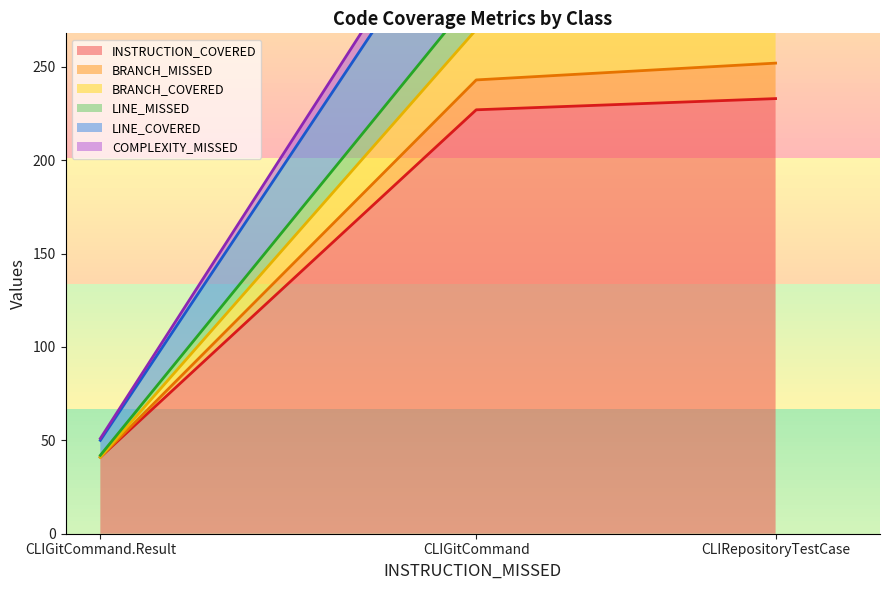

At which label does COMPLEXITY_MISSED reach its minimum?

CLIGitCommand.Result